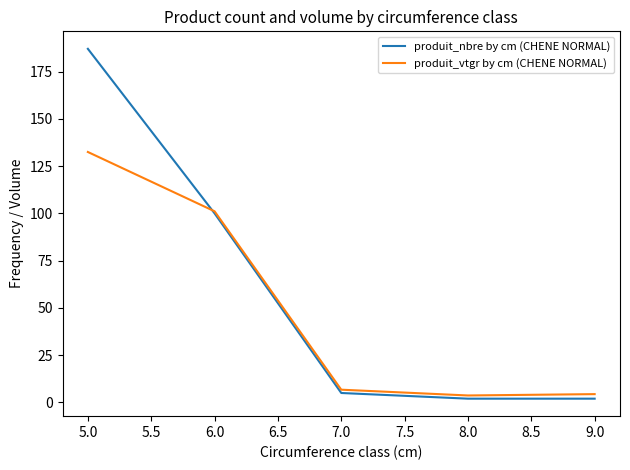

Rank the series by their maximum value, from lowest to highest.

produit_vtgr by cm (CHENE NORMAL), produit_nbre by cm (CHENE NORMAL)